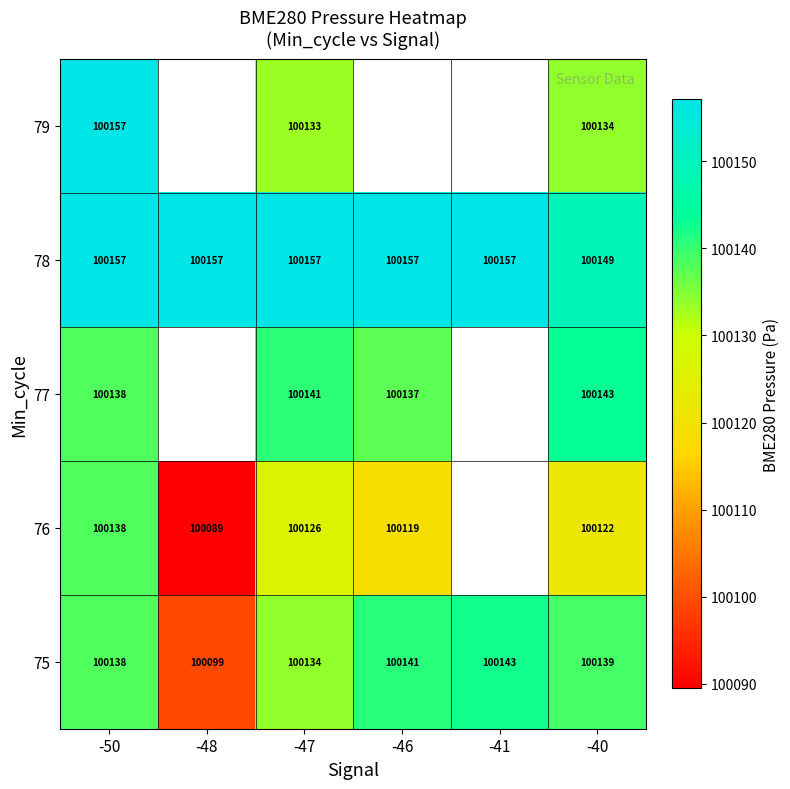

What is the difference between the maximum and minimum values in the 77 series?

6.0